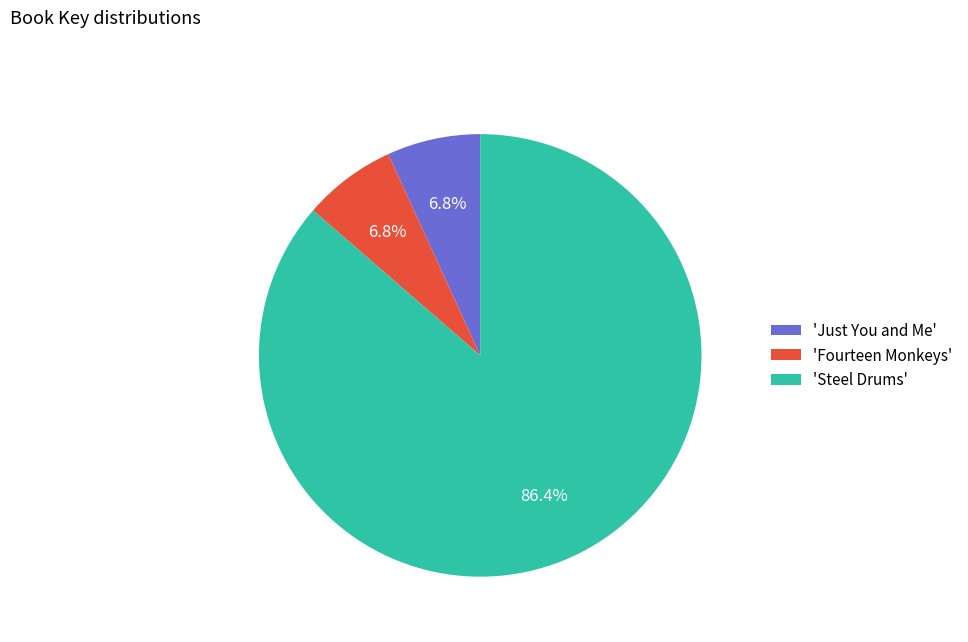

What is the ratio of the value at 'Steel Drums' to the value at 'Fourteen Monkeys'?

12.7